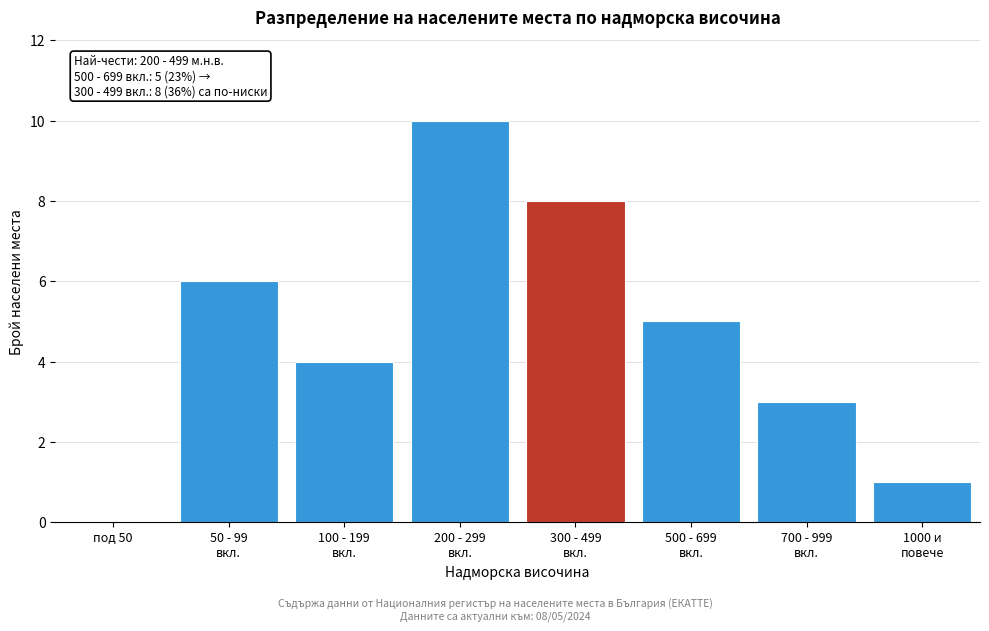

Is it true that the value at под 50 is 4?

False